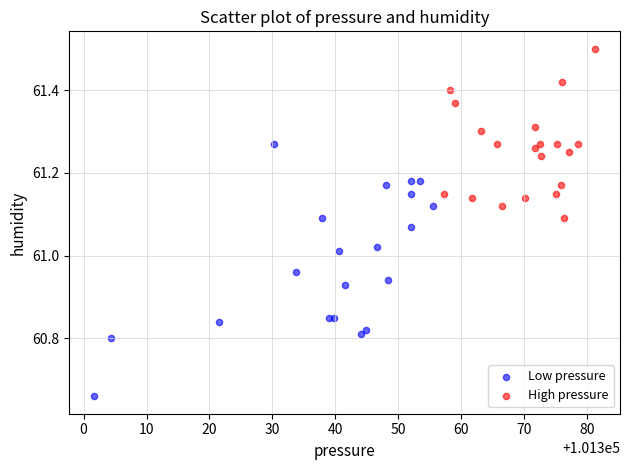

Which series has the largest Y range (max minus min)?

Low pressure